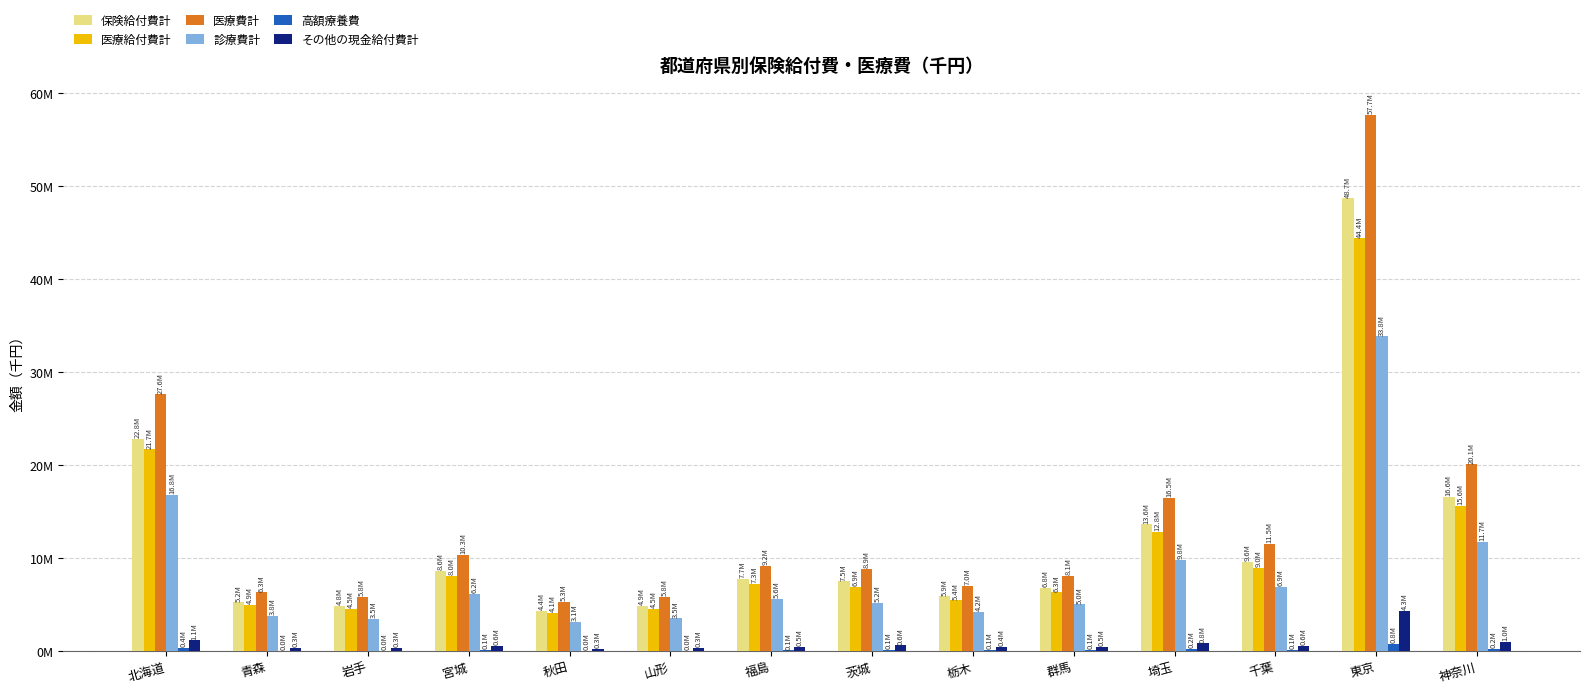

What are all the series names shown in the legend?

保険給付費計, 医療給付費計, 医療費計, 診療費計, 高額療養費, その他の現金給付費計